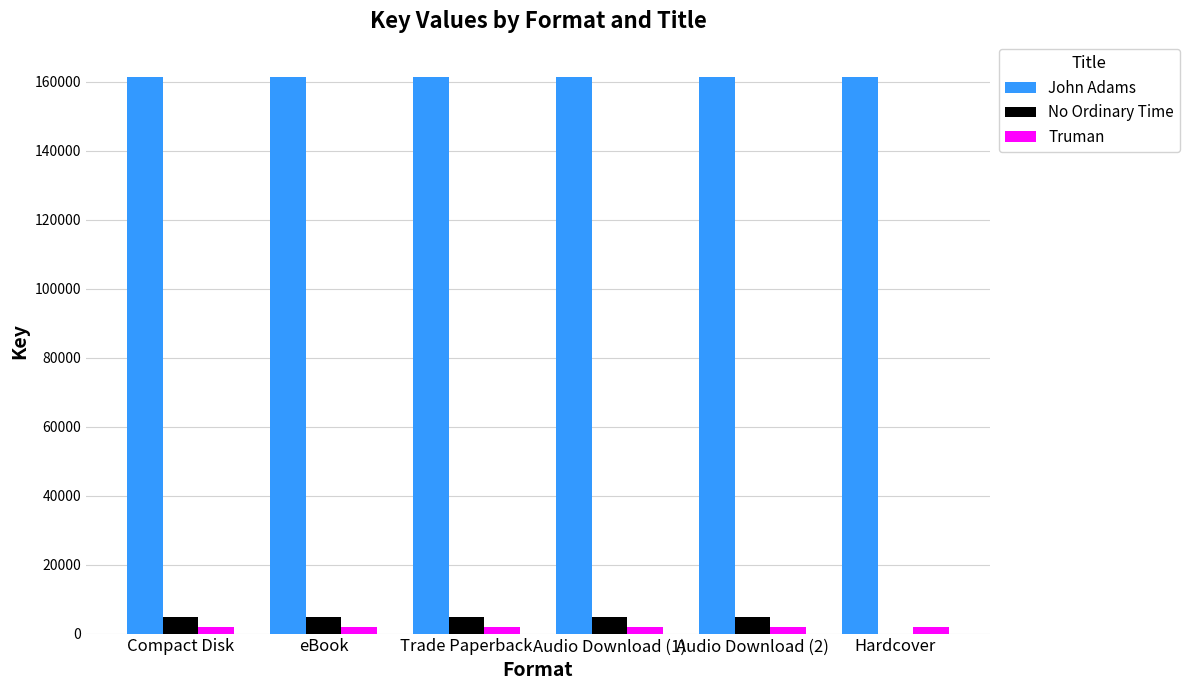

What is the sum of all No Ordinary Time values?

23670